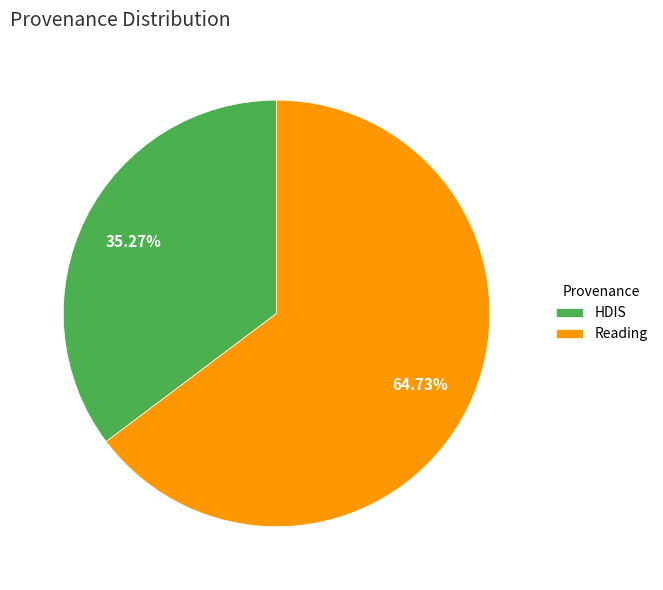

What is the total percentage of Reading and HDIS?

100.0%